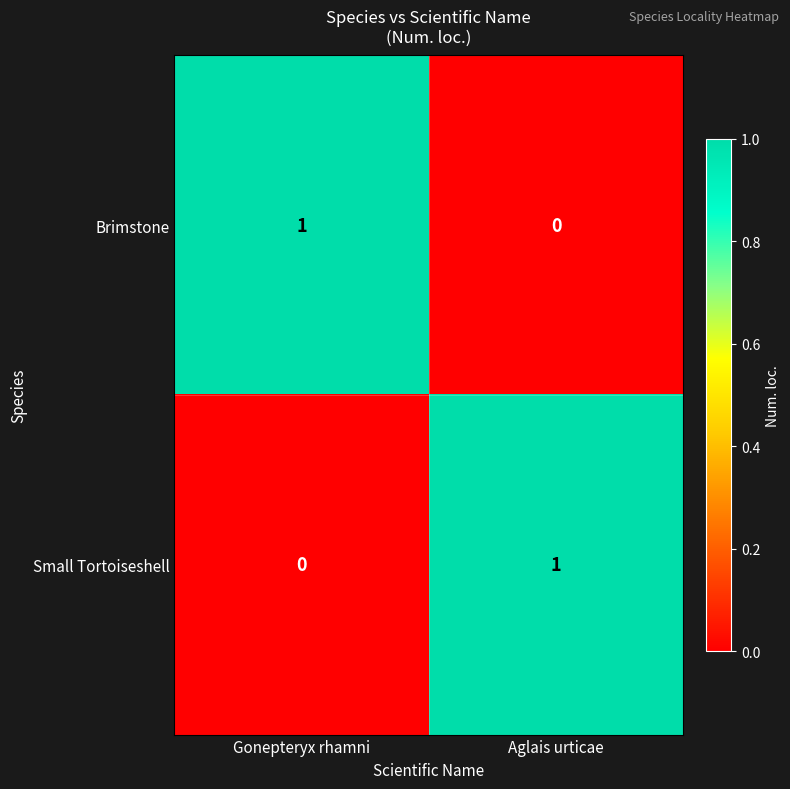

What is the spread (max minus min) of values at Gonepteryx rhamni?

1